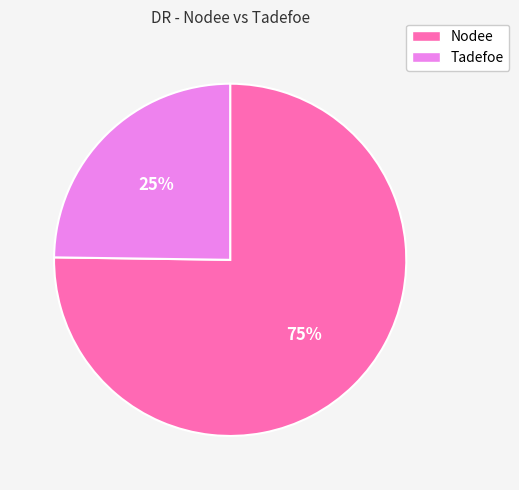

Which slice is the smallest?

Tadefoe